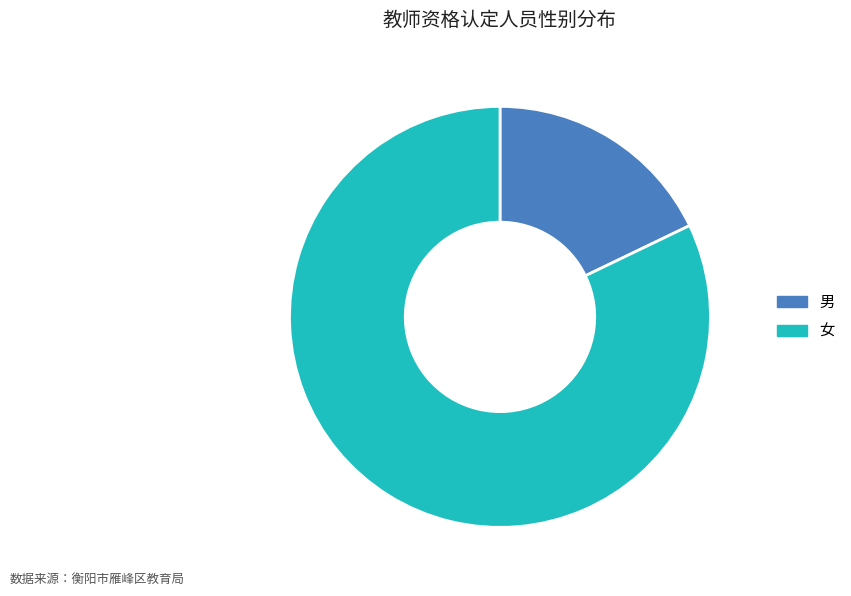

Is there a majority slice in this chart?

Yes